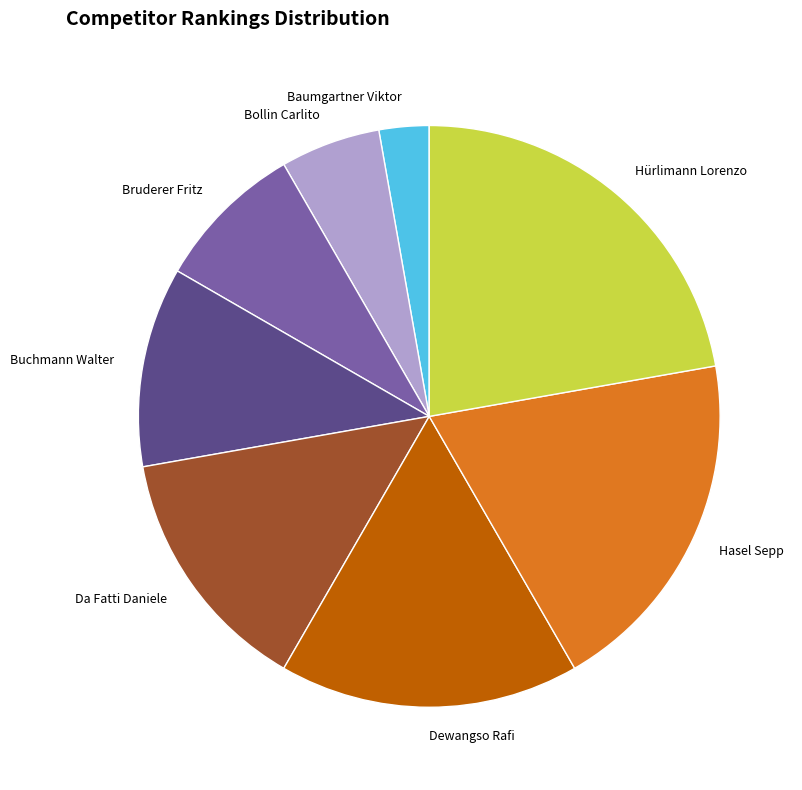

Approximately how many times larger is the value at Da Fatti Daniele compared to Baumgartner Viktor?

5.0